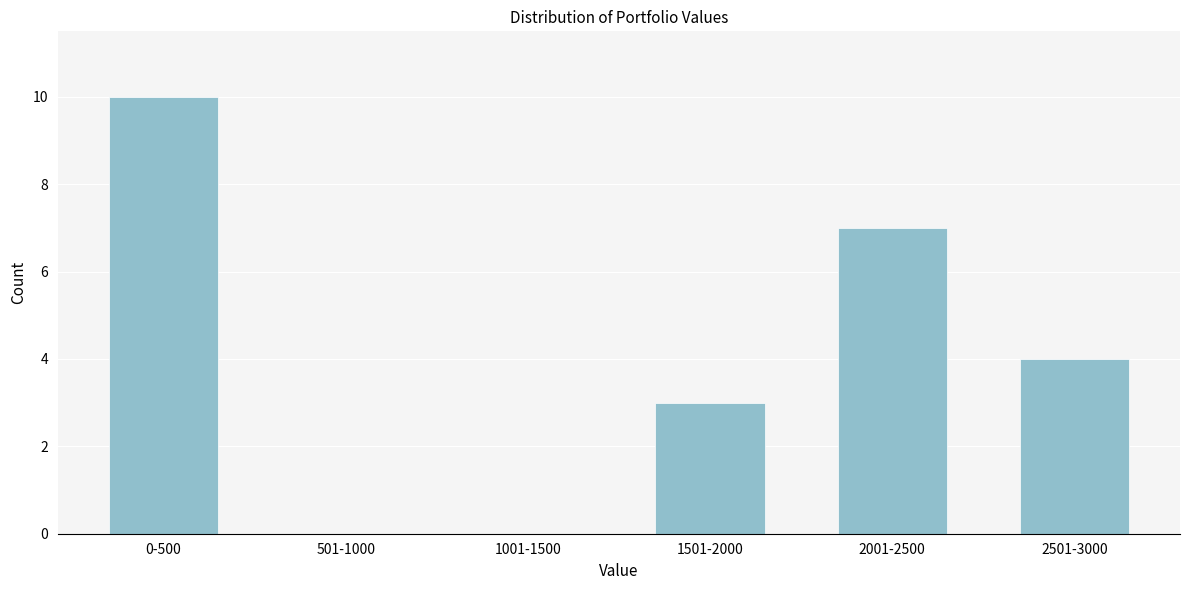

Reading right to left, list all the values displayed in this chart.

2501-3000=4	2001-2500=7	1501-2000=3	1001-1500=0	501-1000=0	0-500=10